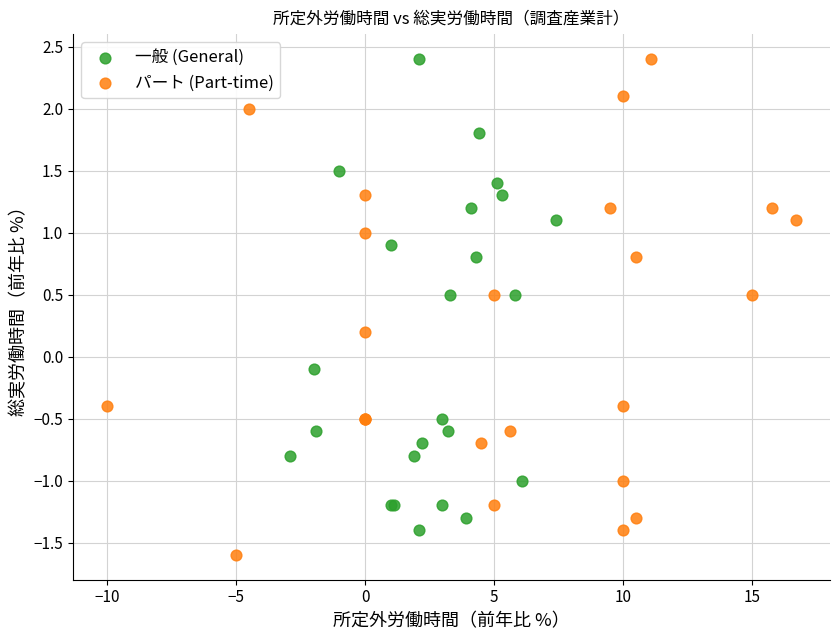

Which series has the largest Y range (max minus min)?

パート (Part-time)